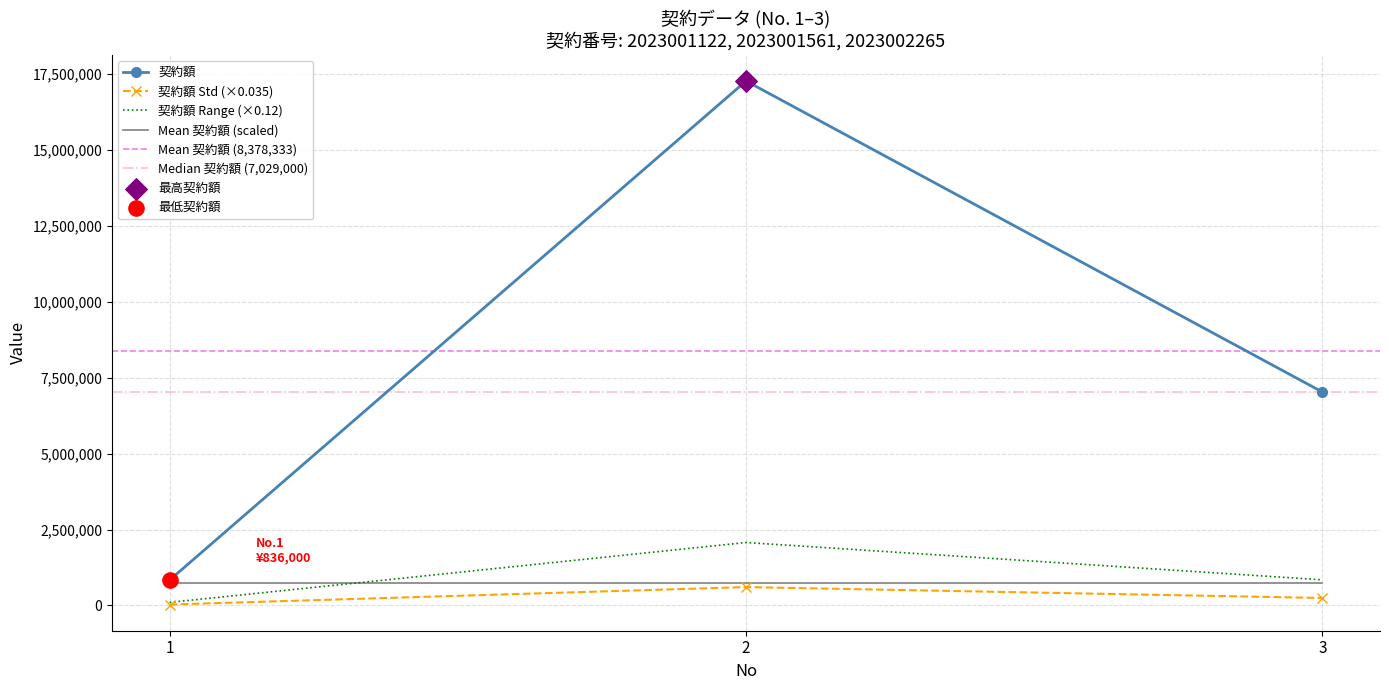

What is the ratio of the value at 2 to the value at 1?

20.7